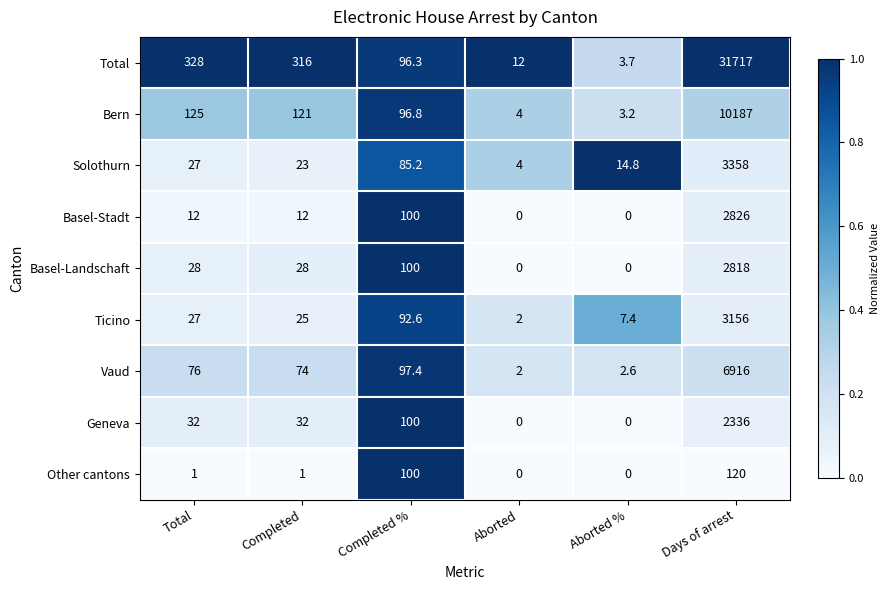

What is the difference between the Basel-Landschaft values at Total and Completed %?

72.0